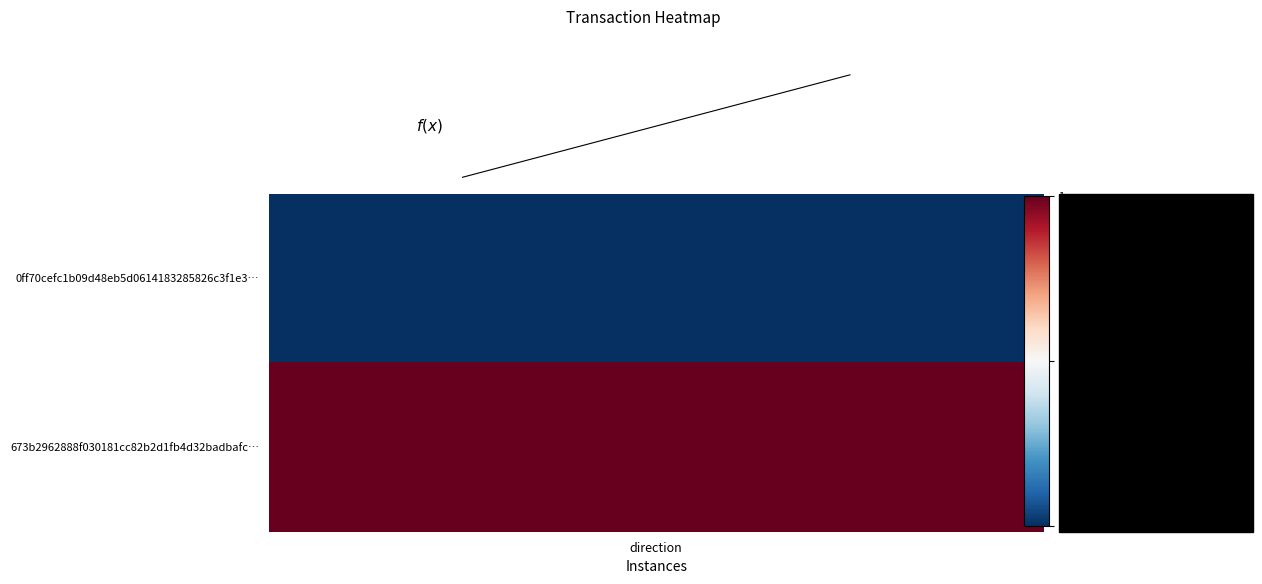

Count the number of values greater than 0.

1